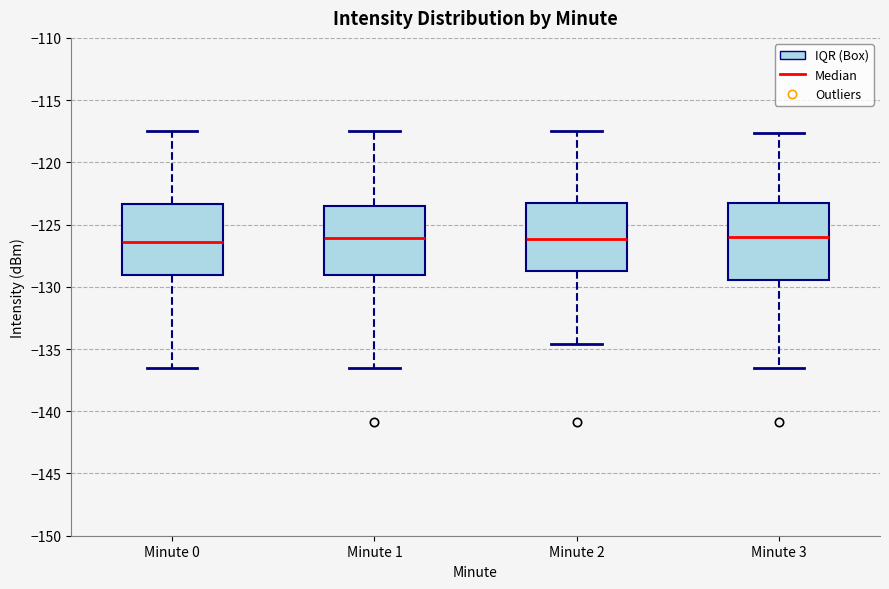

Where does the median line of the box for Minute 0 sit on the y-axis? The values are not printed on the chart, so give them approximately, as read against the axis.

-126.5